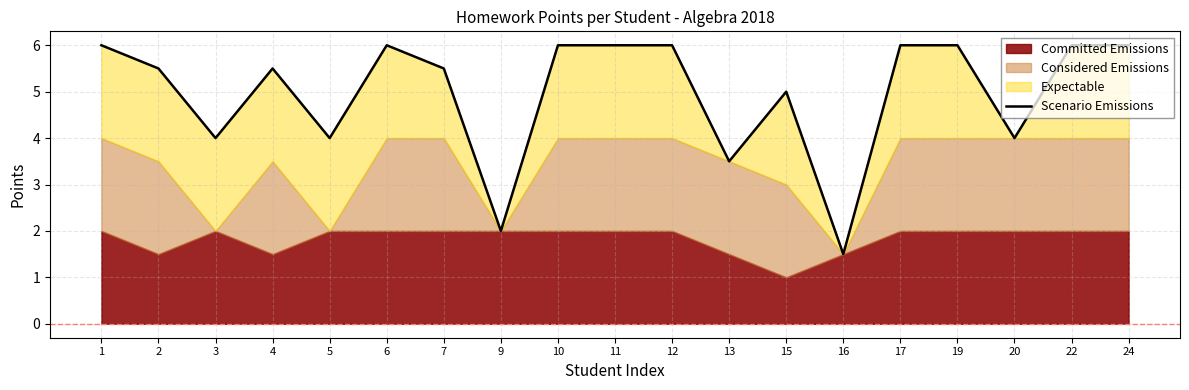

The chart shows a value of 9.2 at 24. True or false?

False